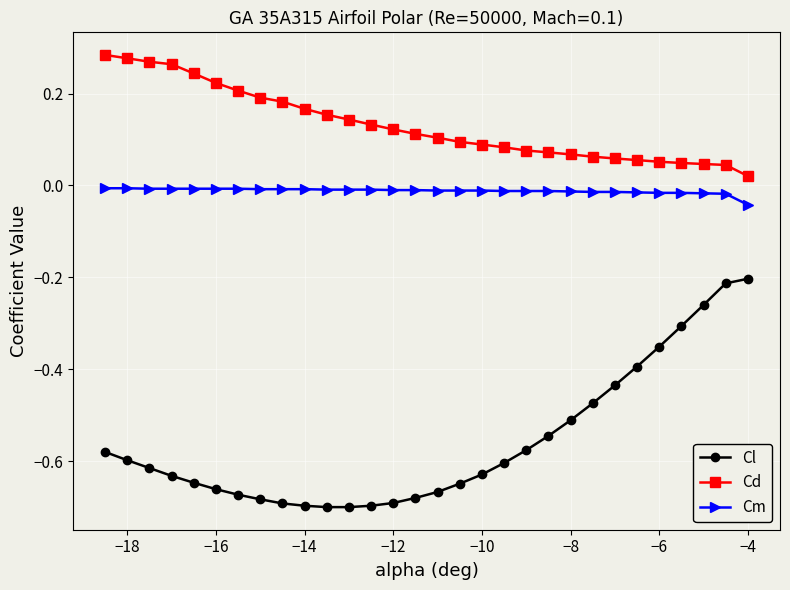

Which series has the largest range (max minus min)?

Cl